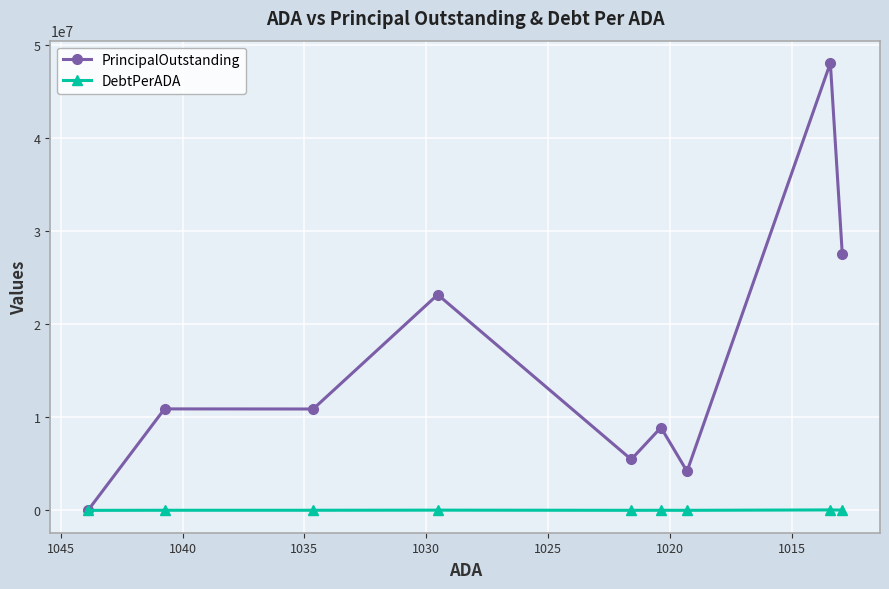

How many values in the PrincipalOutstanding series are below 10900000?

4